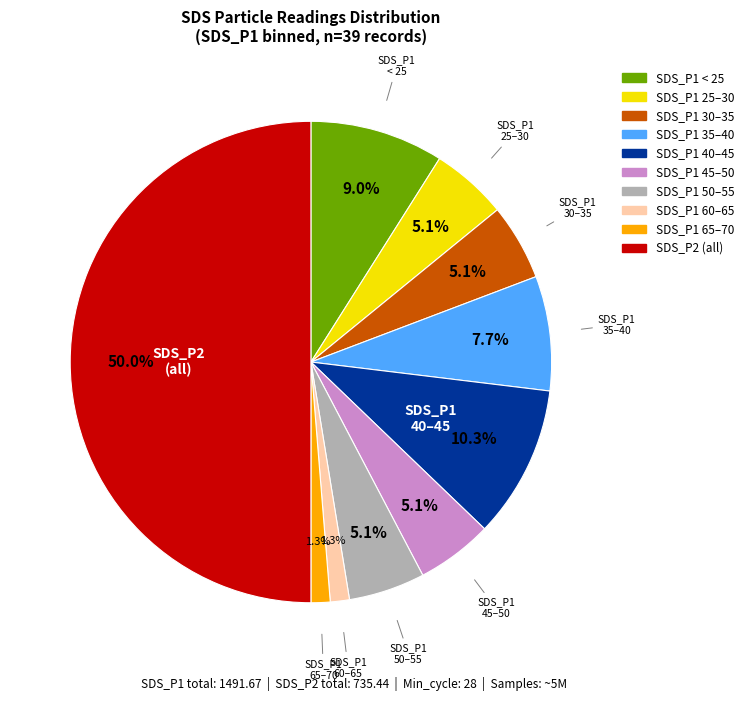

How many segments does this pie chart have?

10